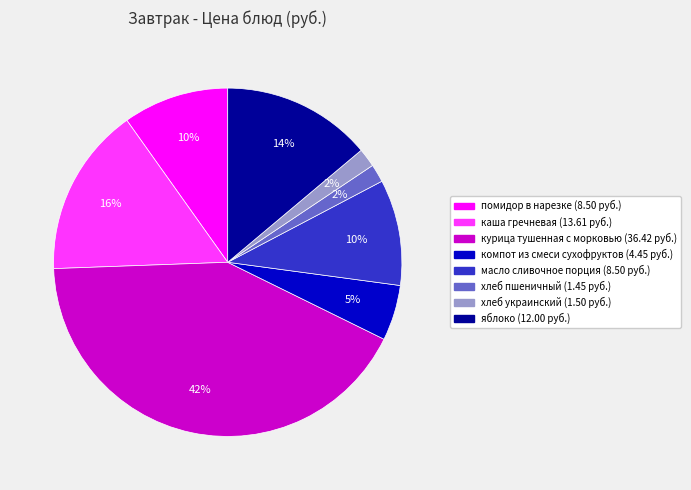

Is яблоко the majority of the pie?

No